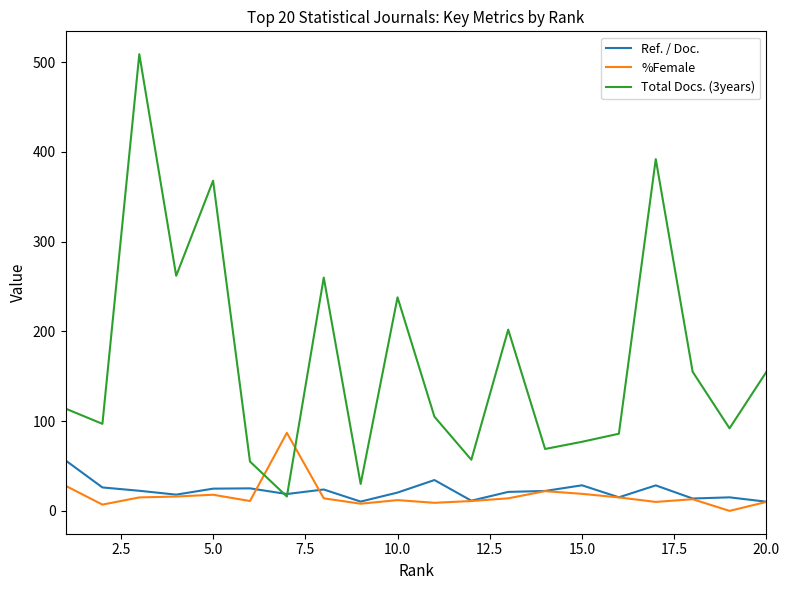

Which series has the largest range (max minus min)?

Total Docs. (3years)